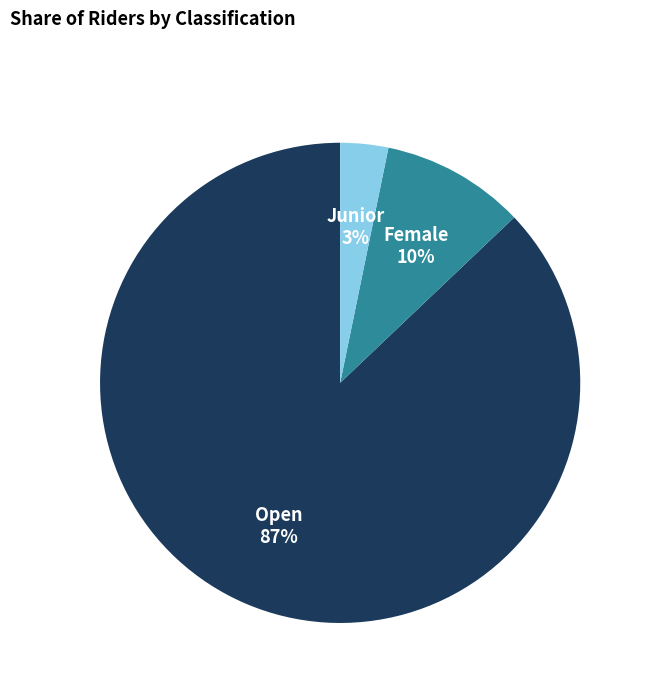

Does any single category account for the majority?

Yes